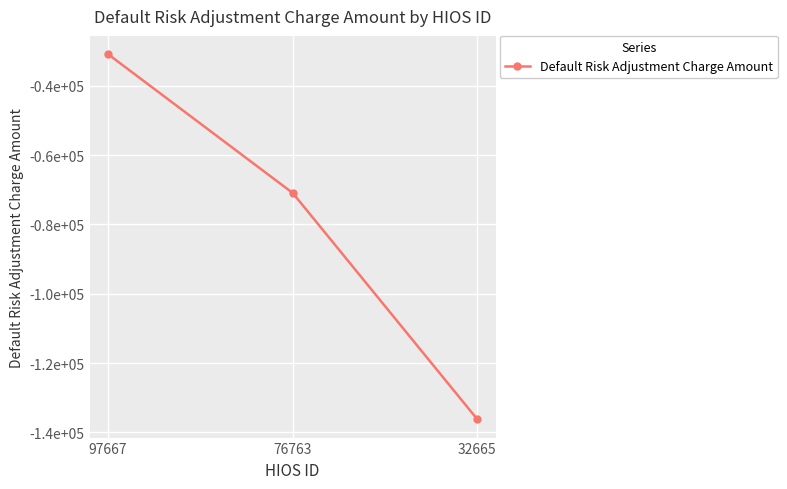

Is this an area chart (filled region under the line)?

No